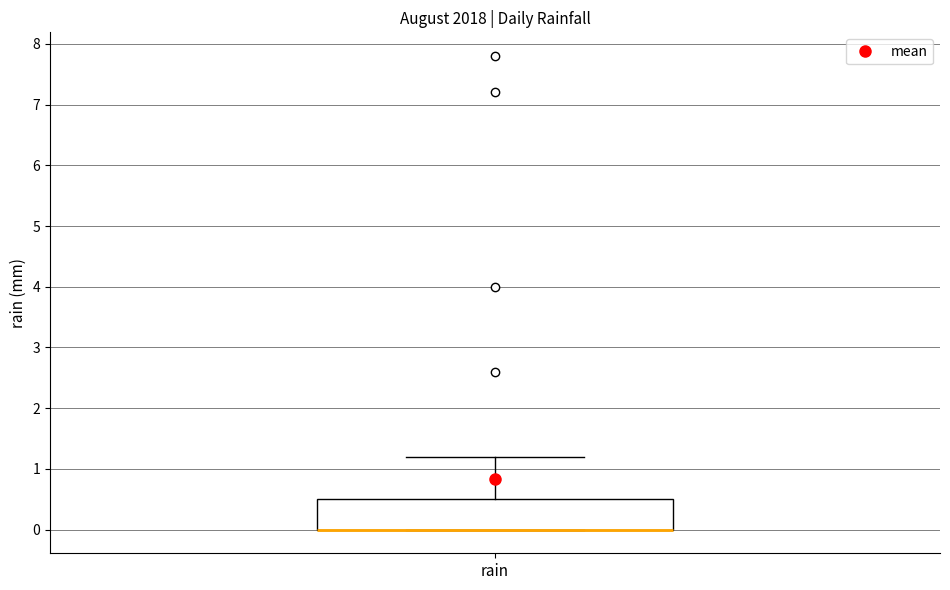

Transcribe this box plot: give where the median line is, the range the box spans, and where the two whiskers end, as read against the y-axis. The values are not printed on the chart, so give them approximately, as read against the axis.

median 0.0 (drawn on the box's lower edge), box 0.0 to 0.5, whiskers 0.0 to 1.2